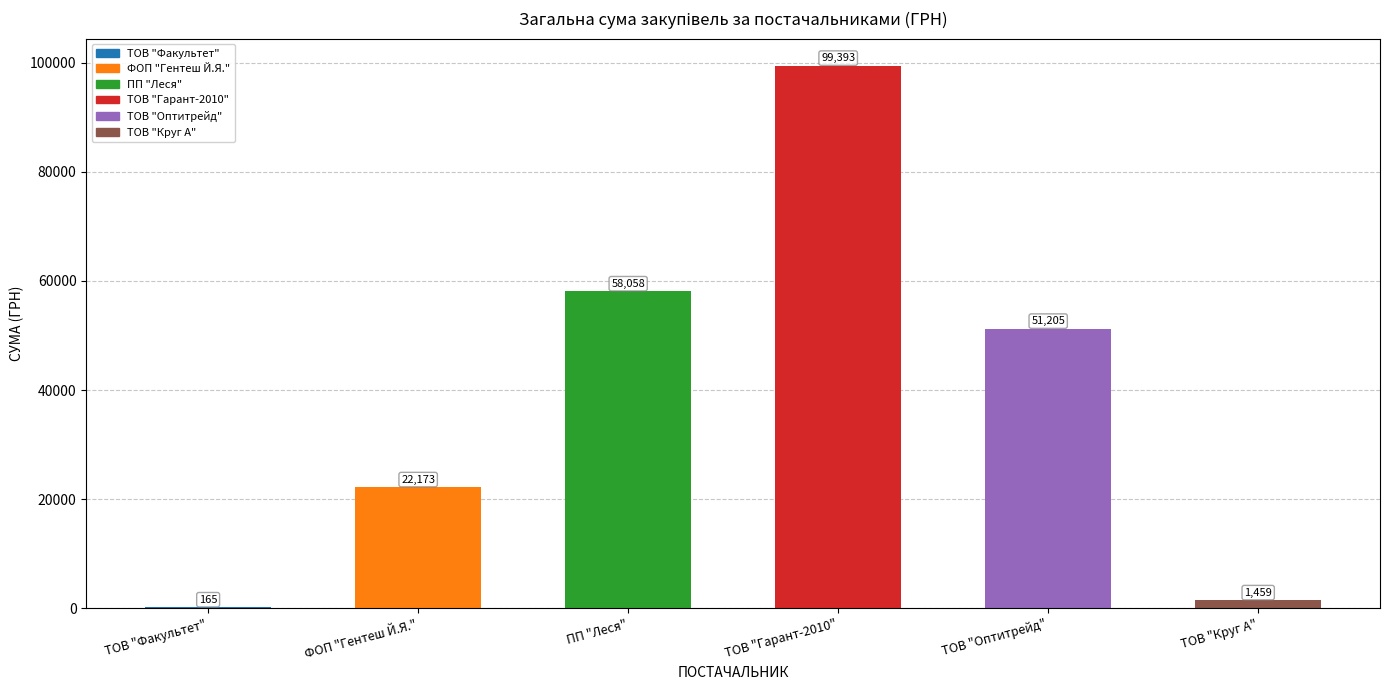

True or false: the data shows 79050.8 at ТОВ "Оптитрейд".

False